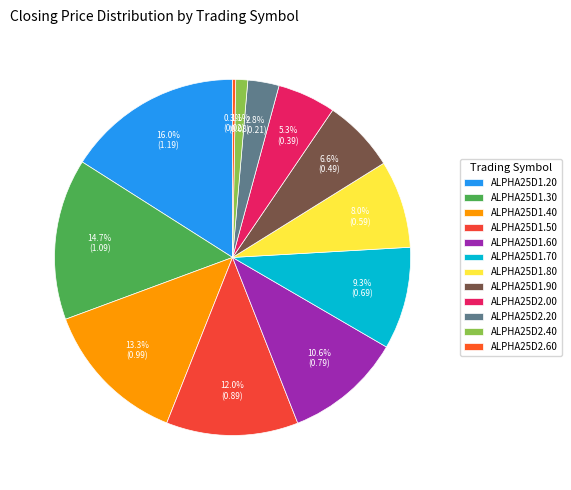

Which slice is the largest?

ALPHA25D1.20